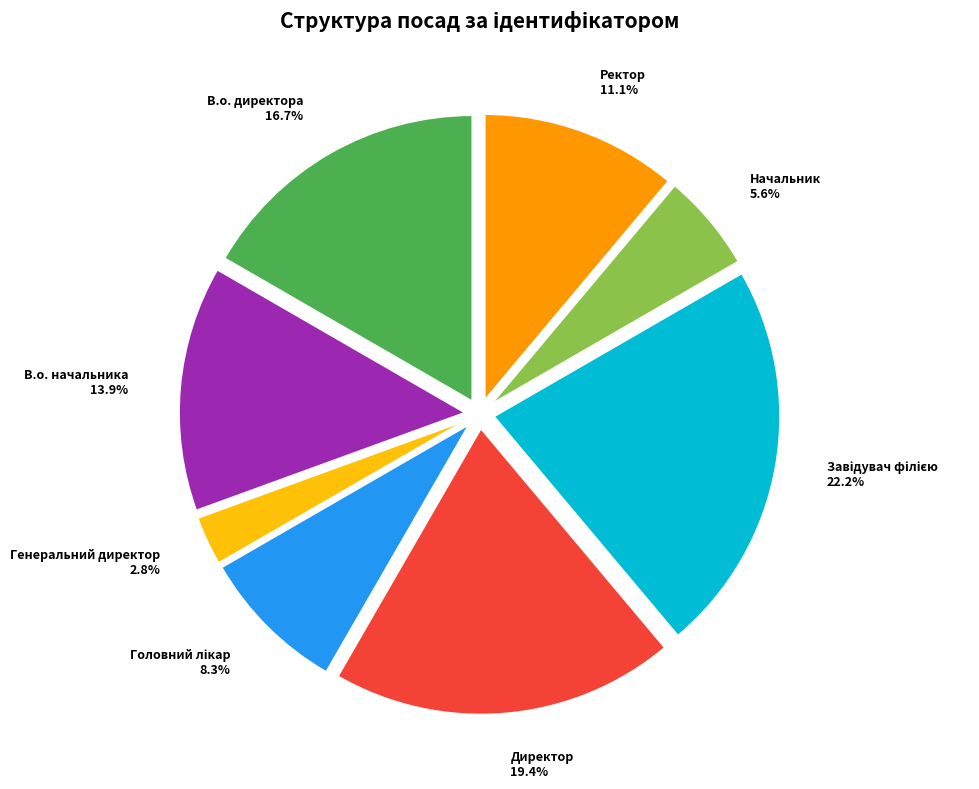

Approximately how many times larger is the value at В.о. начальника compared to Директор?

0.7